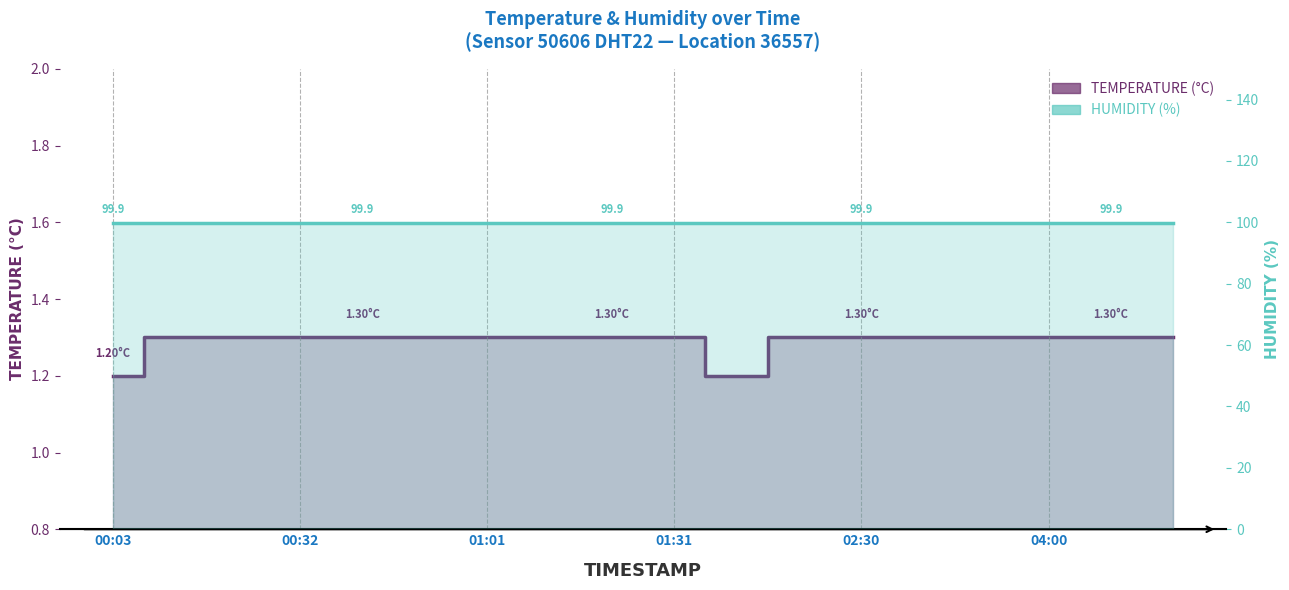

True or false: the data shows 1.3 at 04:00.

True